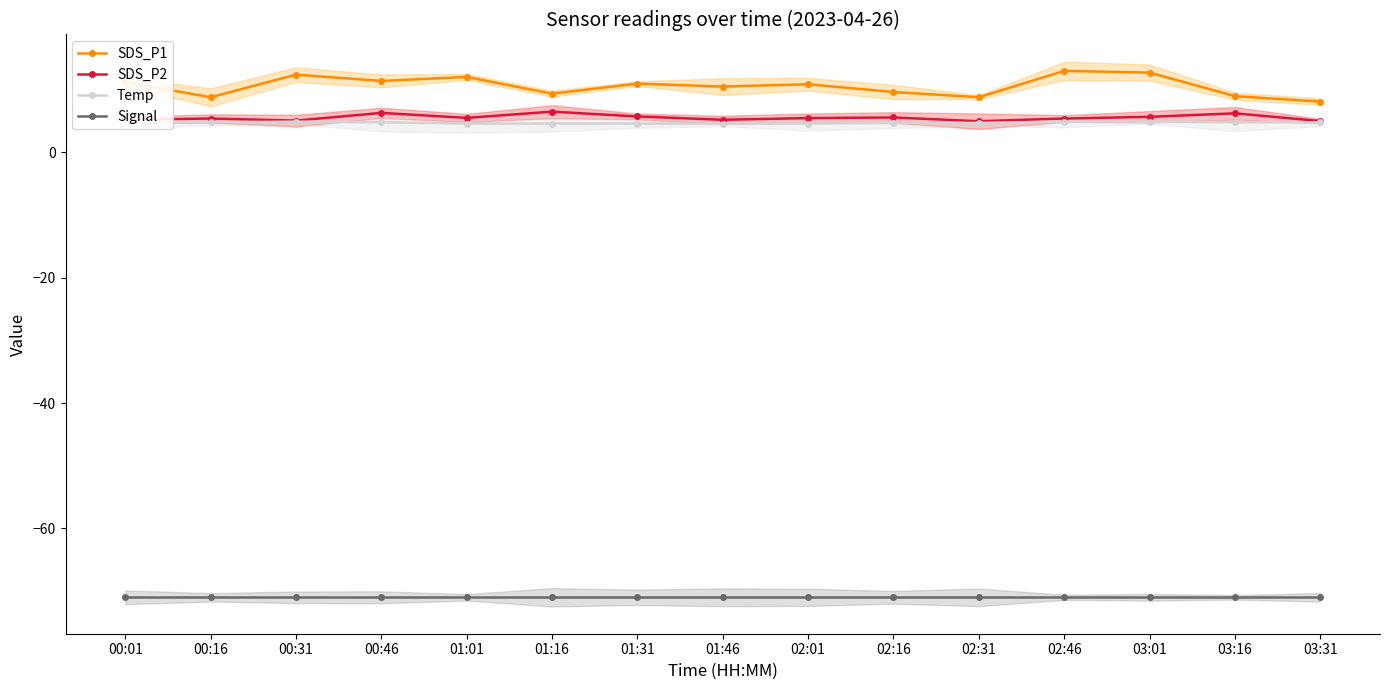

What is the label of the 7th point from the left?

01:31